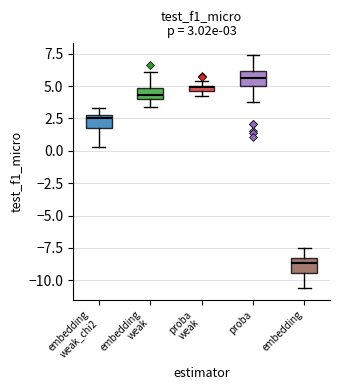

Which box has the highest median line?

proba